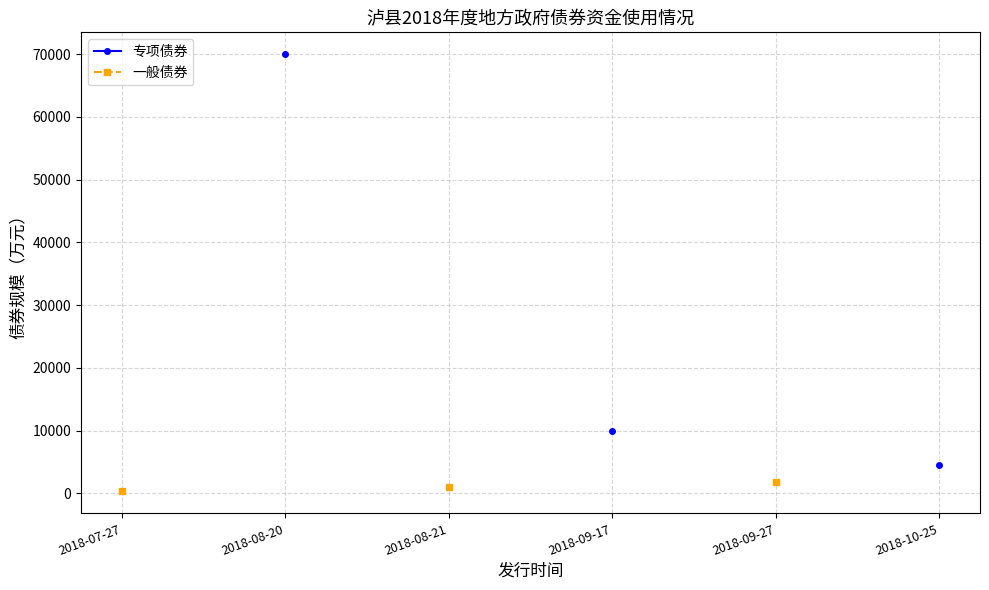

True or false: 一般债券 and 专项债券 intersect in this chart.

False